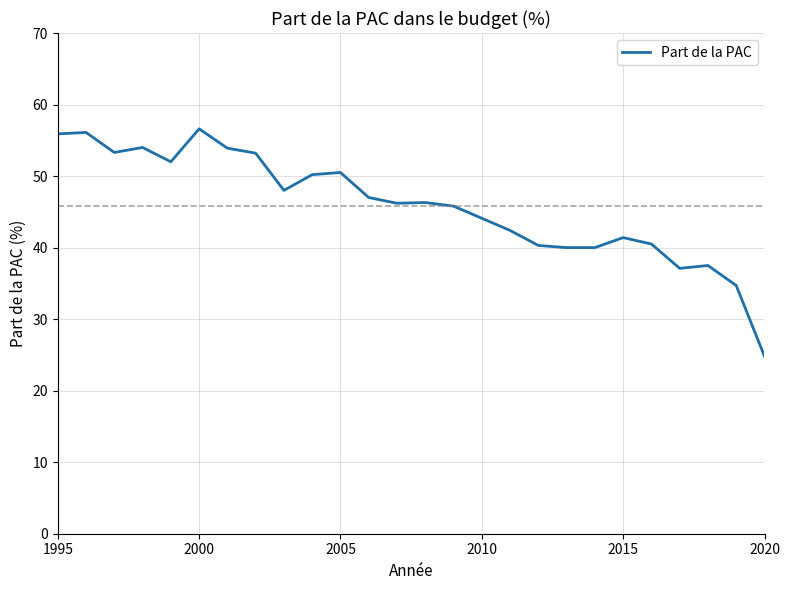

What is the minimum value shown in the chart?

24.8